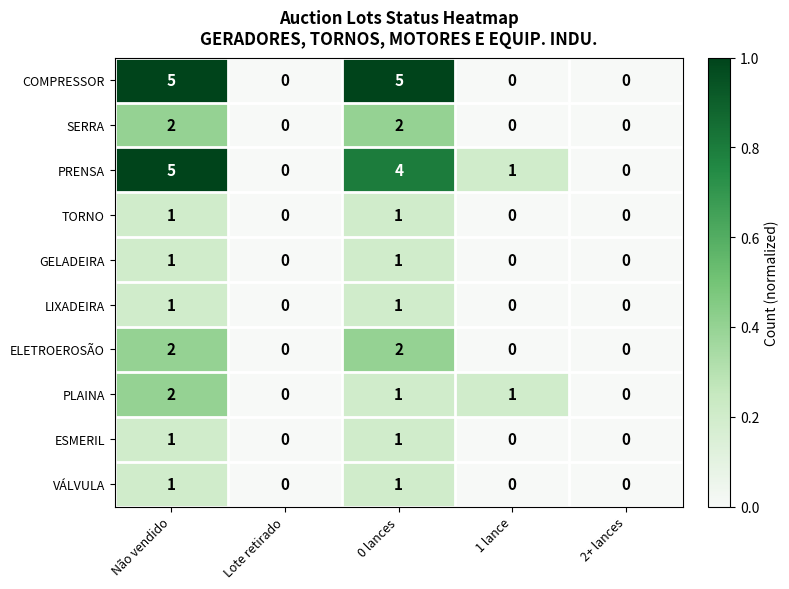

The VÁLVULA series shows 2 at 0 lances. True or false?

False